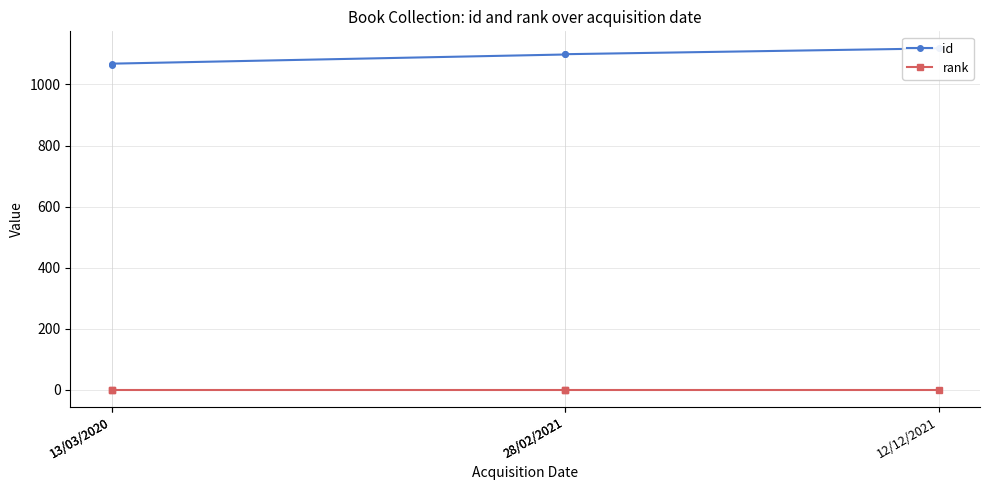

What is the greatest value displayed?

1118